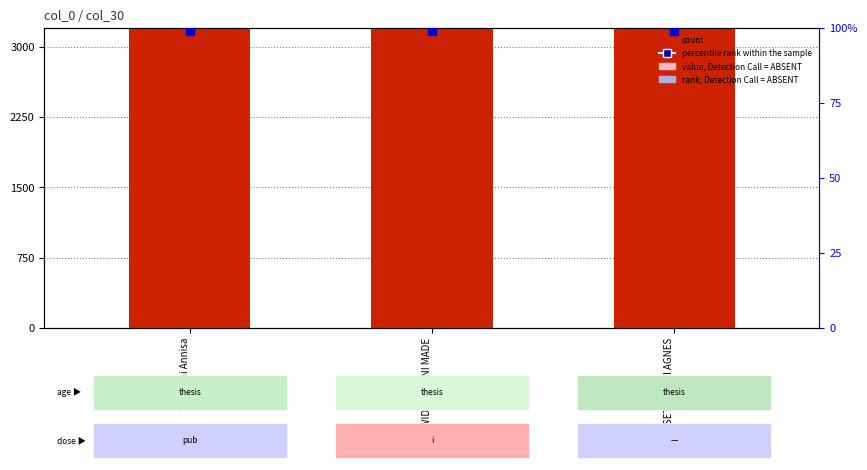

What are all the series names shown in the legend?

count, percentile rank within the sample